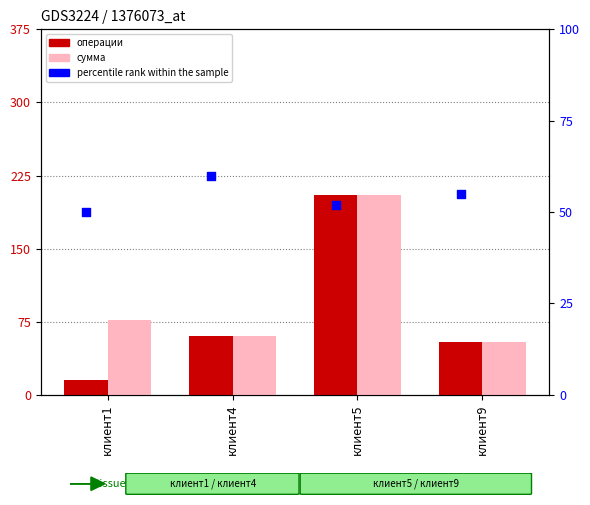

At which category is the sum across all series the highest?

клиент5